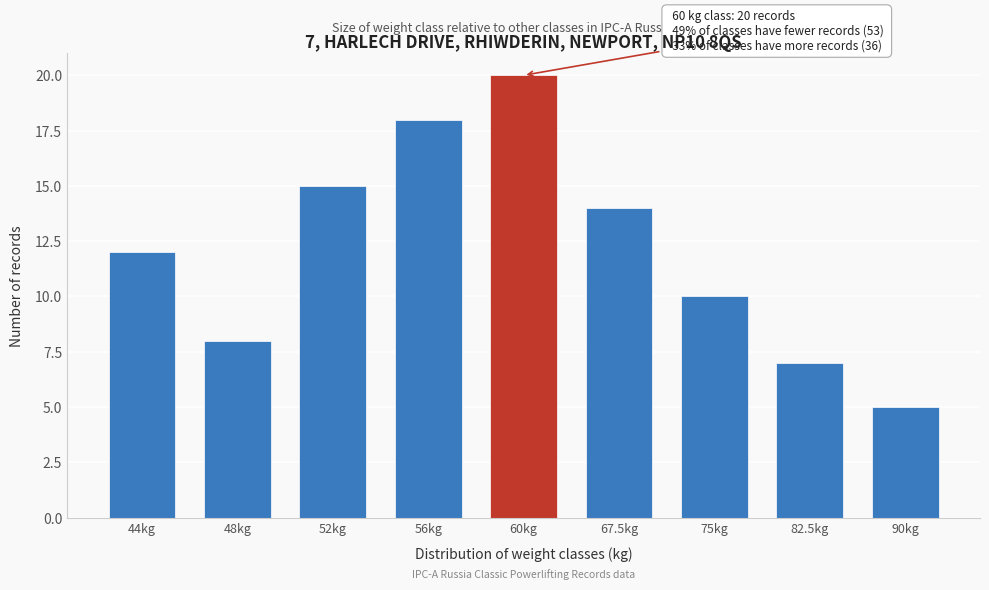

Reading left to right, extract all data points from this chart.

44kg=12	48kg=8	52kg=15	56kg=18	60kg=20	67.5kg=14	75kg=10	82.5kg=7	90kg=5